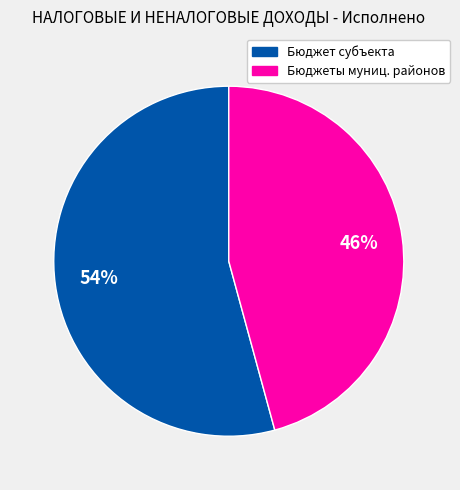

Count the number of slices in the pie.

2